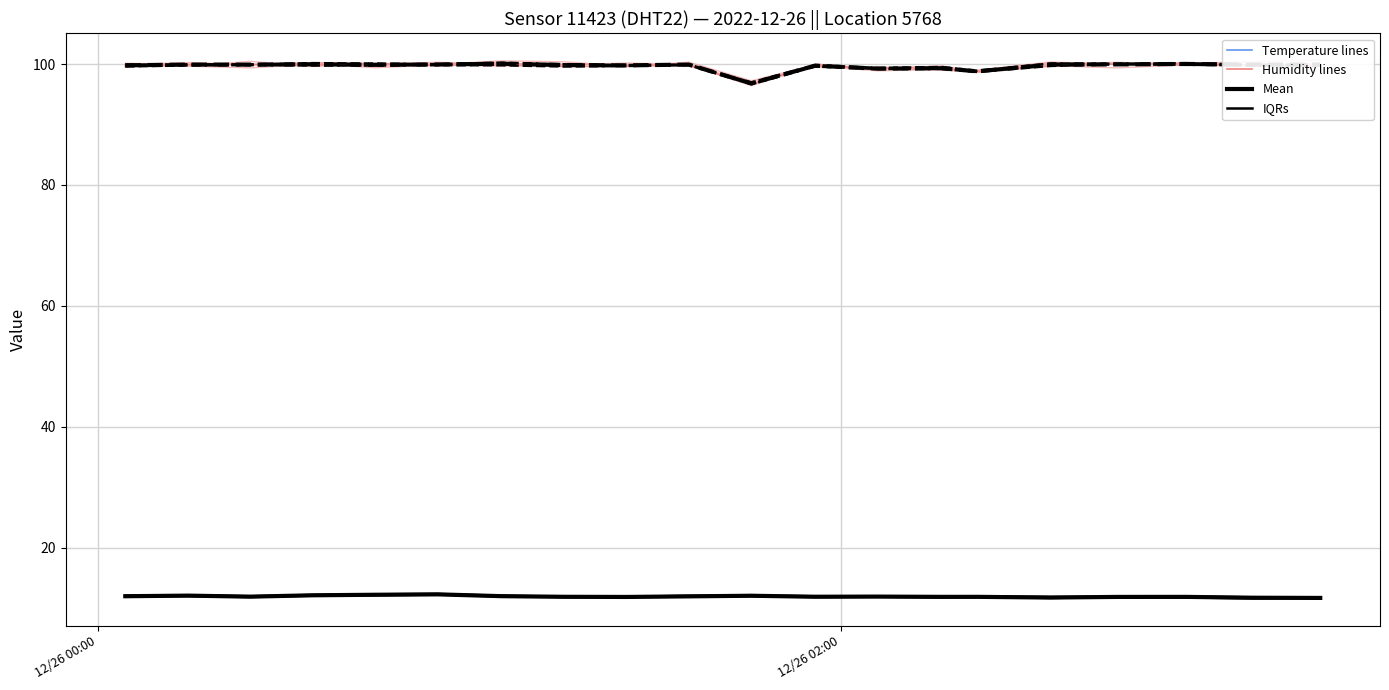

What is the average value of the IQRs (Temp) series?

11.9